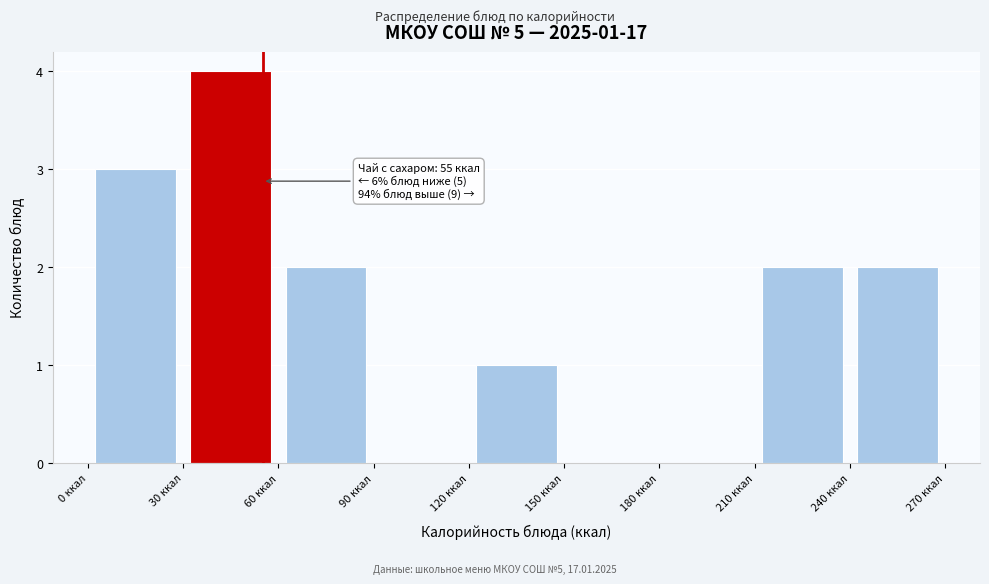

Over which range of the x-axis is the bar tallest?

30 to 60